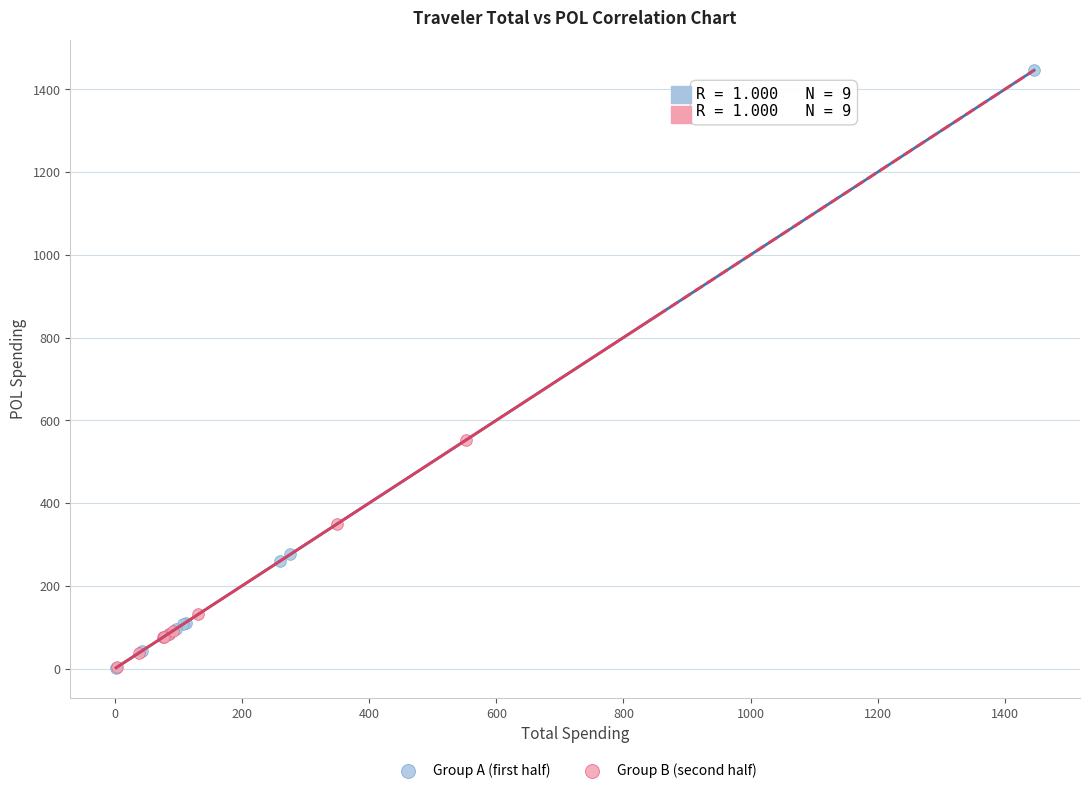

Which series has the largest Y range (max minus min)?

Group A (first half)